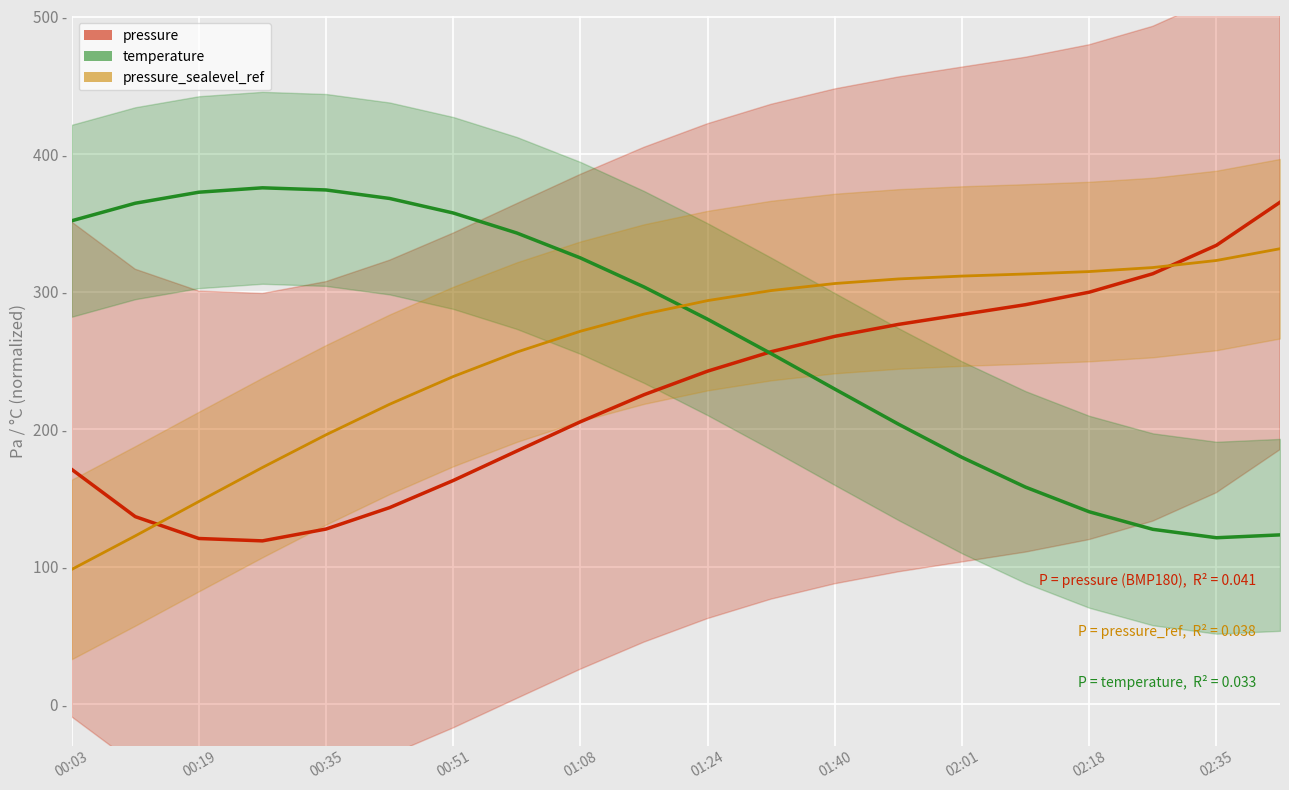

True or false: pressure and temperature intersect in this chart.

True